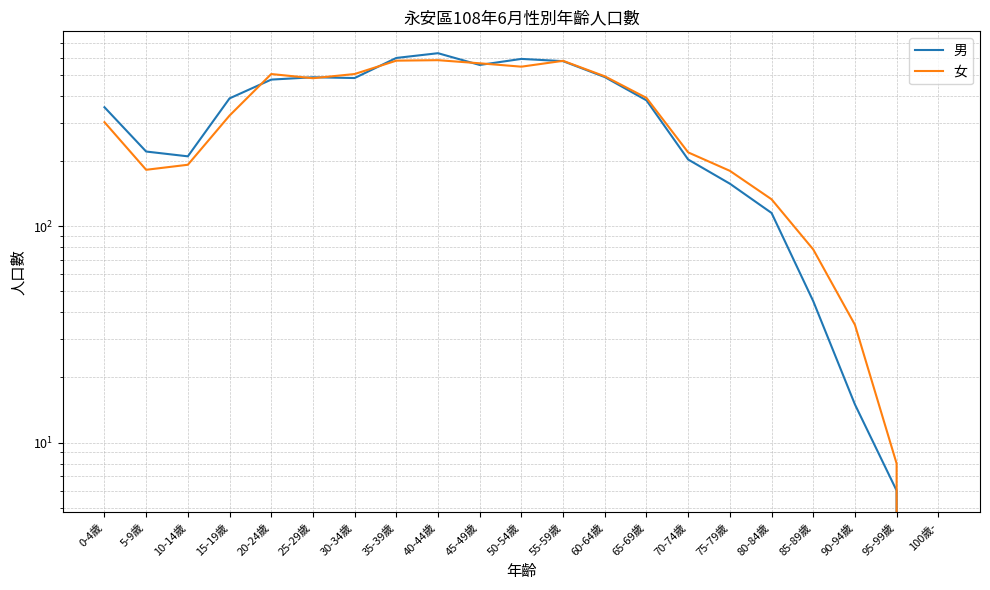

Rank the series by their average value, from highest to lowest.

男, 女